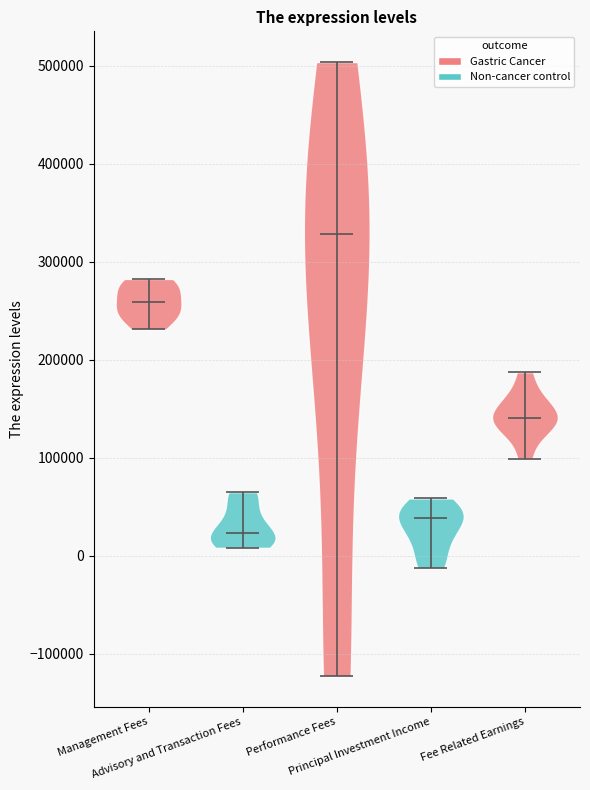

Reading left to right, read every violin against the y-axis: where its median line is, and the lowest and highest points it reaches. The values are not printed on the chart, so give them approximately, as read against the axis.

Management Fees: median line 260000, lowest point 230000, highest point 280000
Advisory and Transaction Fees: median line 20000, lowest point 10000, highest point 60000
Performance Fees: median line 330000, lowest point -120000, highest point 500000
Principal Investment Income: median line 40000, lowest point -10000, highest point 60000
Fee Related Earnings: median line 140000, lowest point 100000, highest point 190000